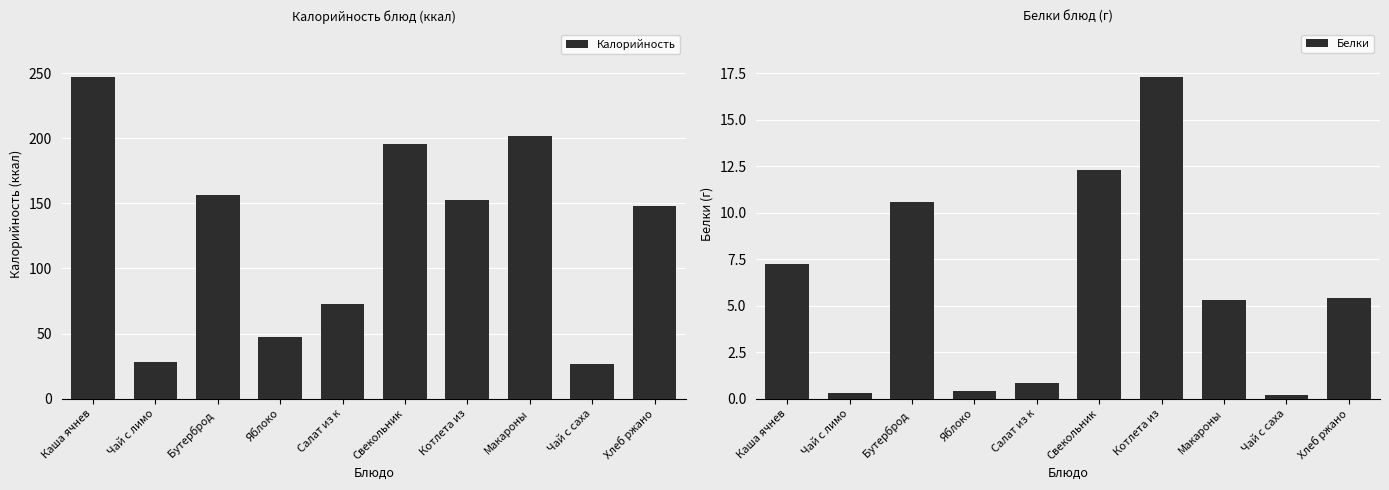

Read the Белки value at Чай с саха.

0.2